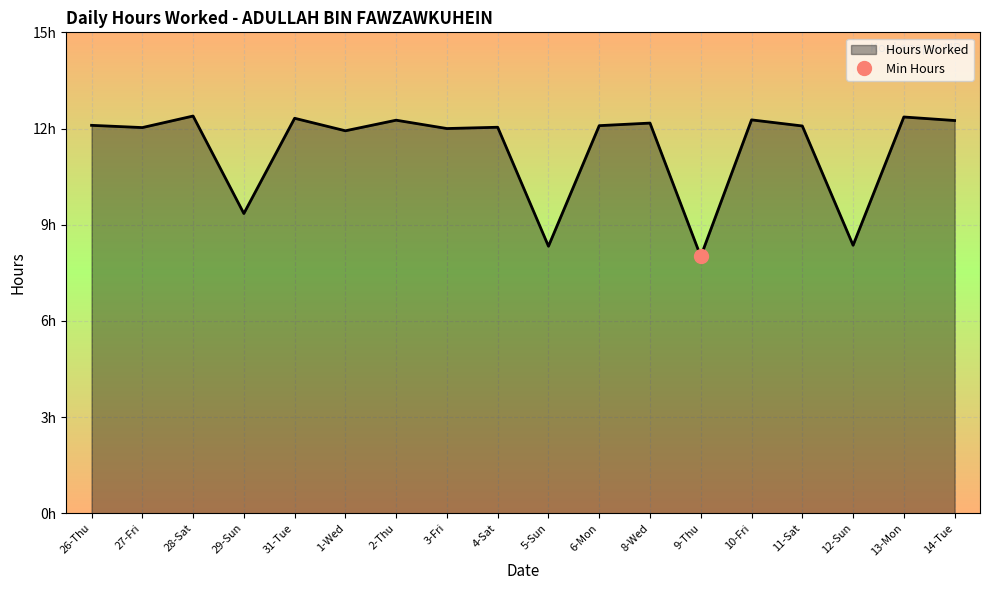

True or false: there are more than 0 points higher than both neighbors.

True